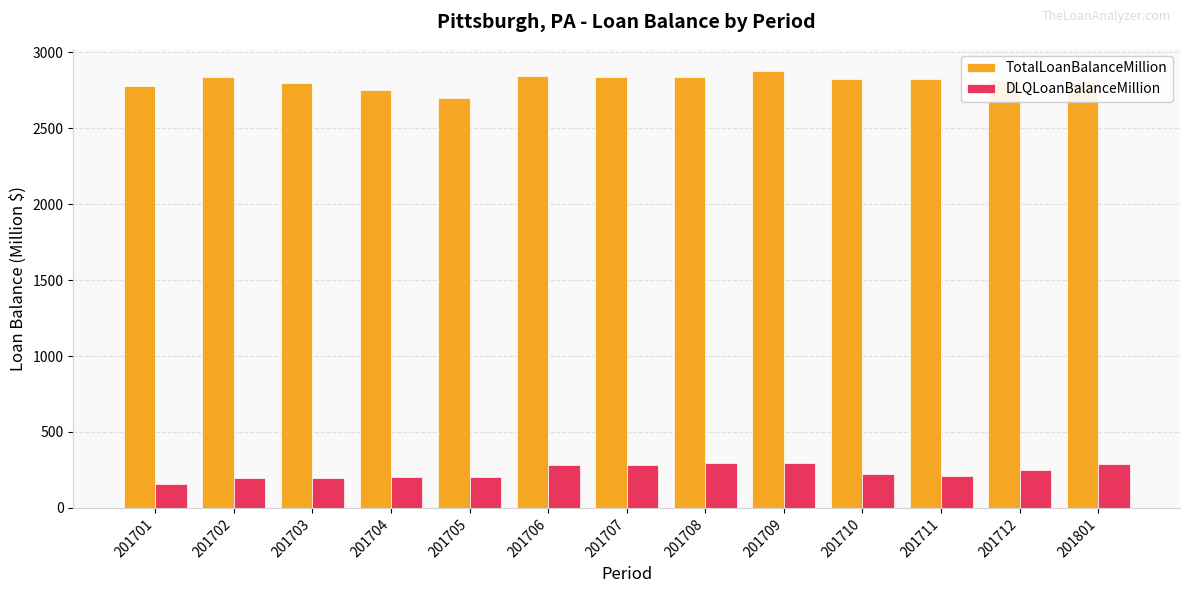

At how many categories does at least one series exceed 422?

13